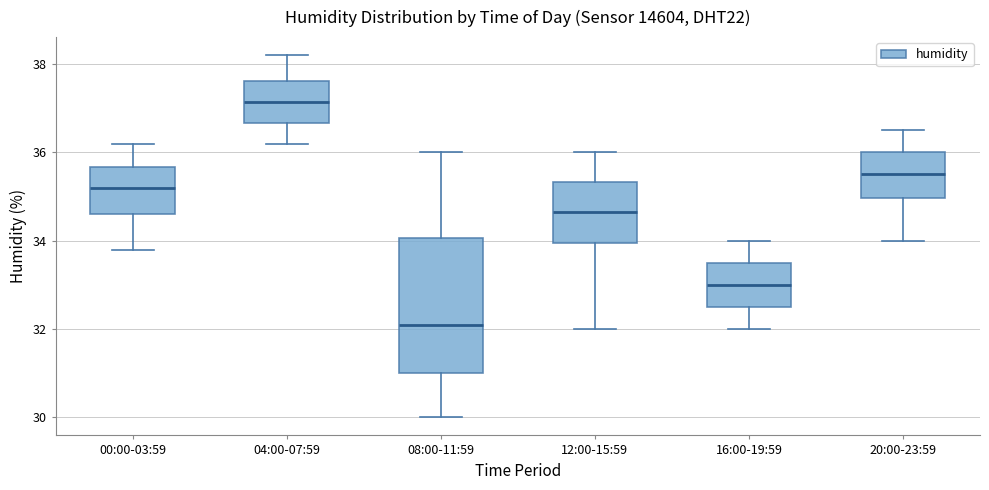

Which box has the highest median line?

04:00-07:59